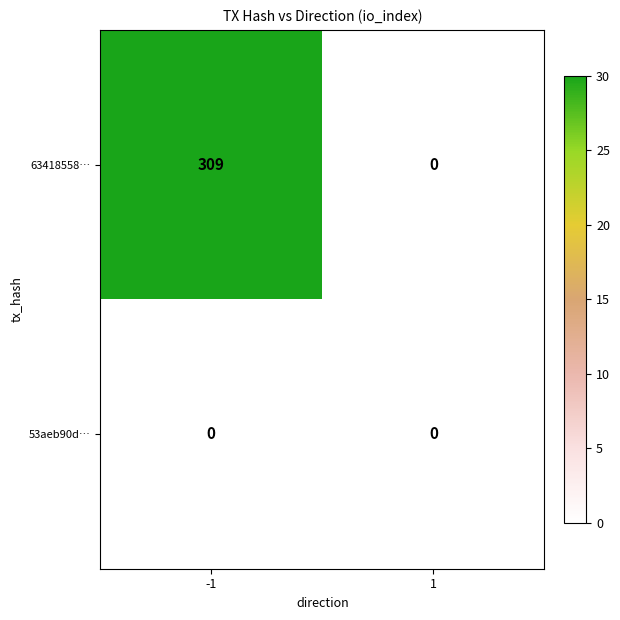

What is the difference between the maximum and minimum values in the 63418558… series?

309